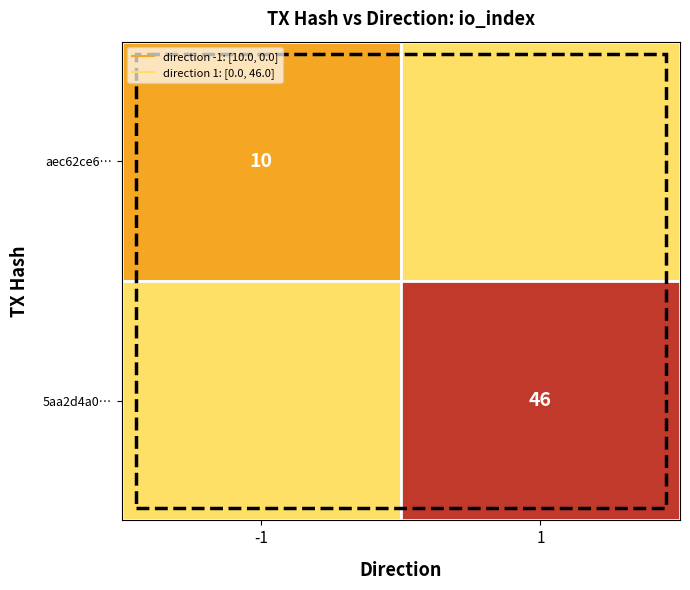

Which series changed the most between 0 and 1?

5aa2d4a00885c9f6aad2584c8dc5ea1904936fd